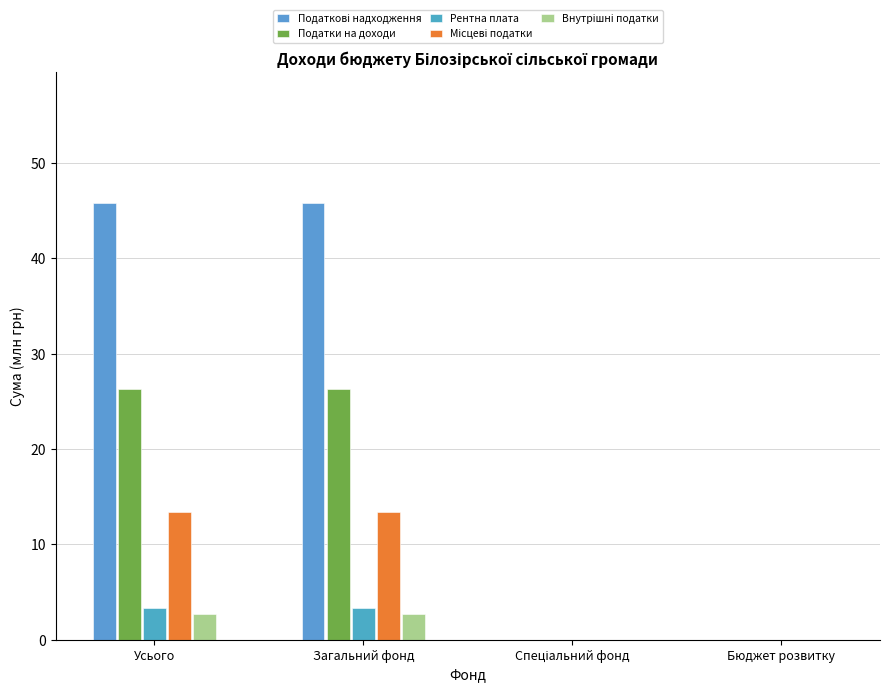

What is the difference between the Місцеві податки values at Бюджет розвитку and Усього?

13.4